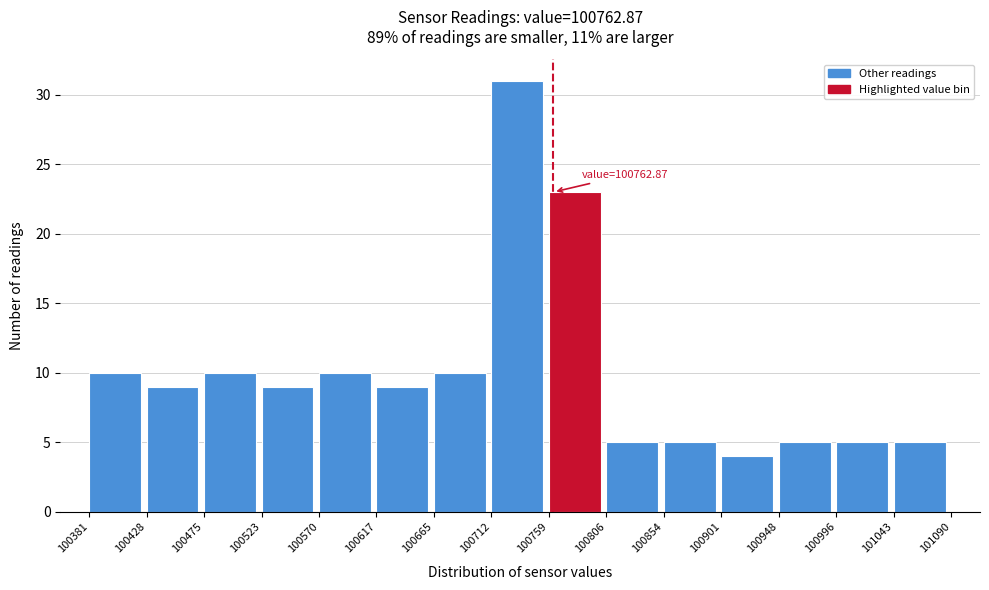

Over which range of the x-axis is the bar tallest?

100712 to 100759